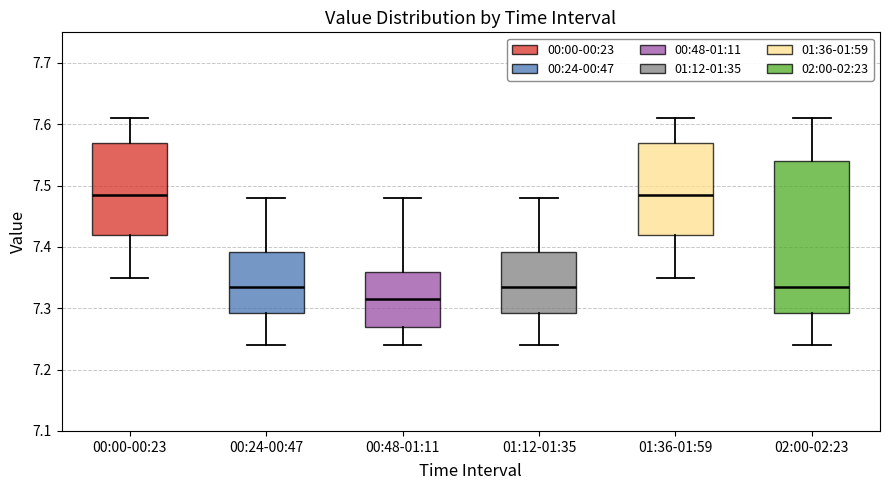

Comparing the boxes themselves (not the whiskers), which one is the tallest?

02:00-02:23